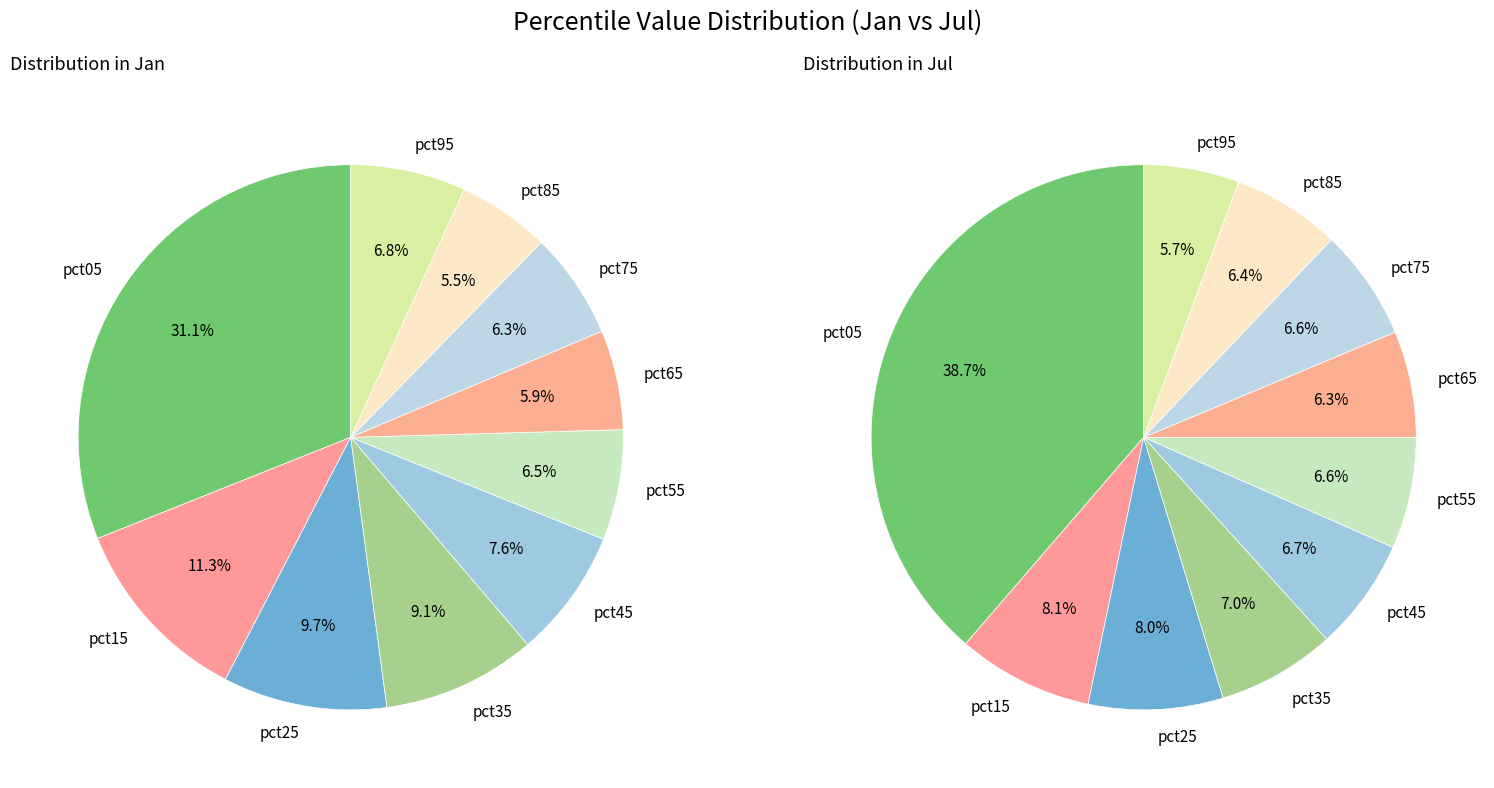

Which slice is the smallest?

pct95